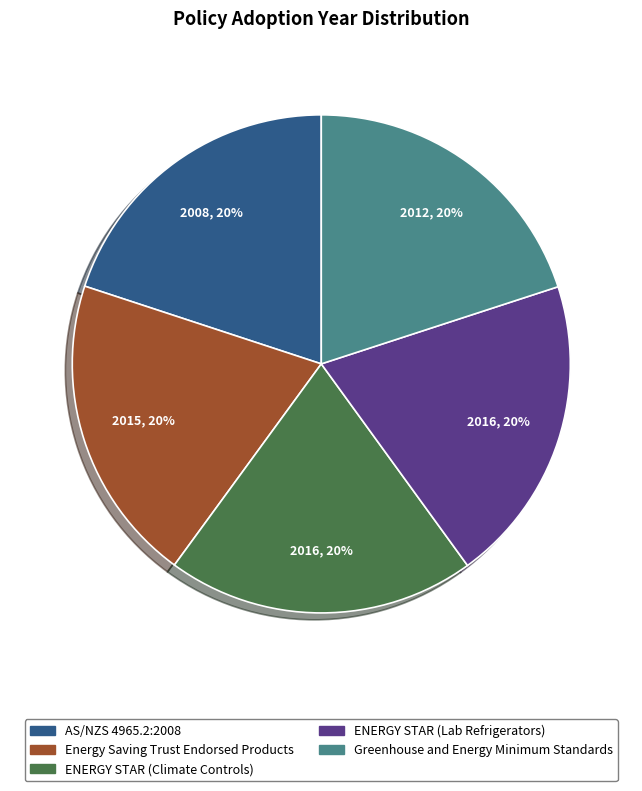

Approximately how many times larger is the value at Greenhouse and Energy Minimum Standards compared to ENERGY STAR (Climate Controls)?

1.0